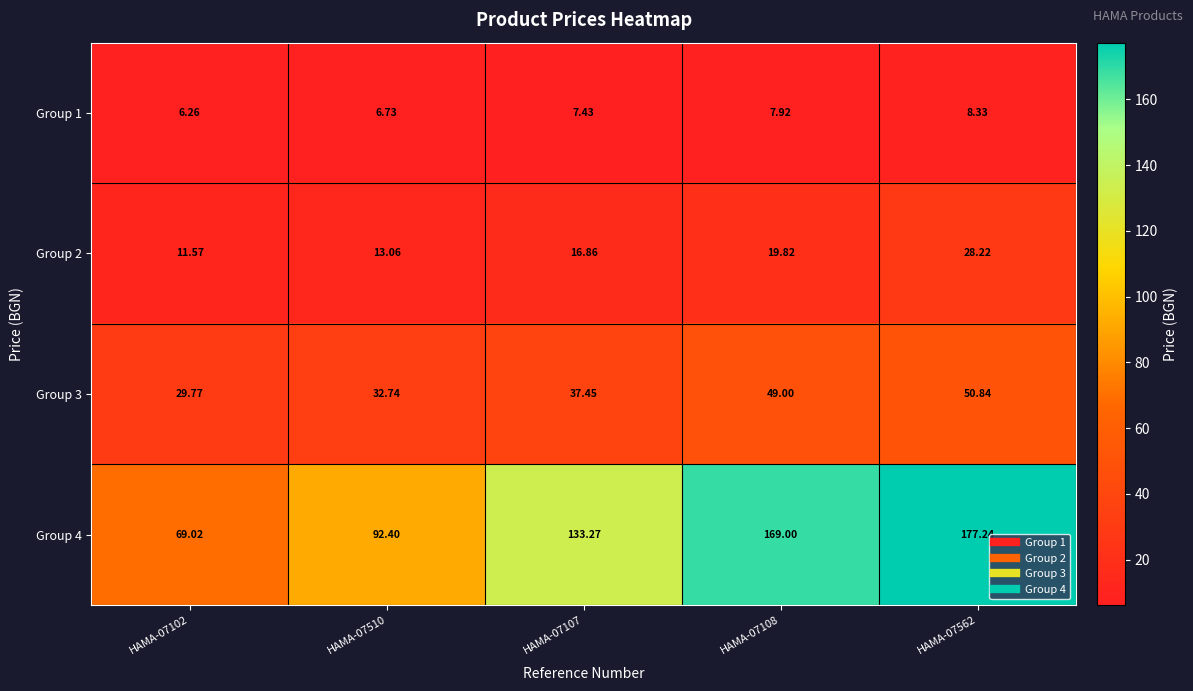

What is the maximum value shown in the chart?

177.2